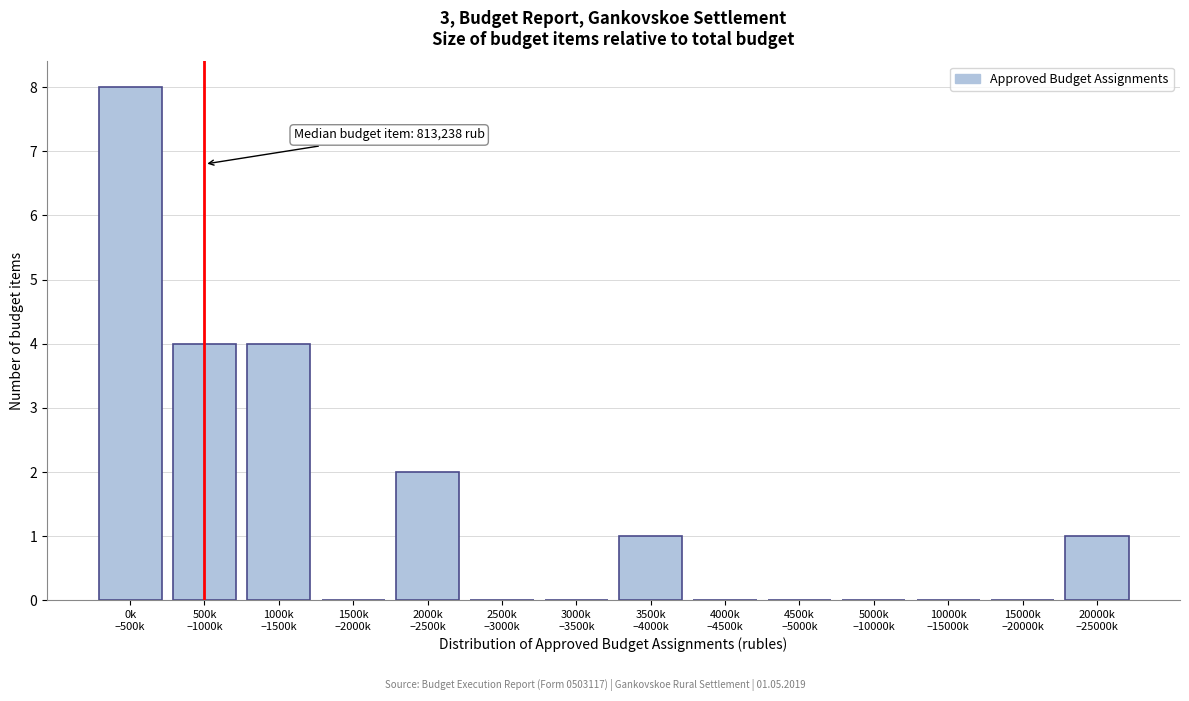

What is the maximum value shown in the chart?

8